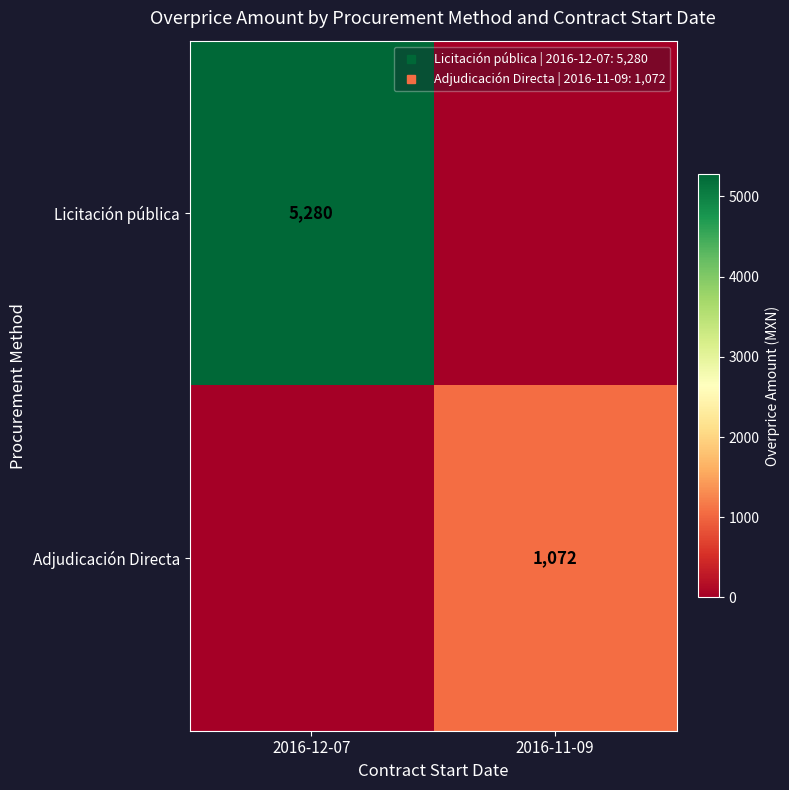

Which series has the widest spread of values?

Licitación pública